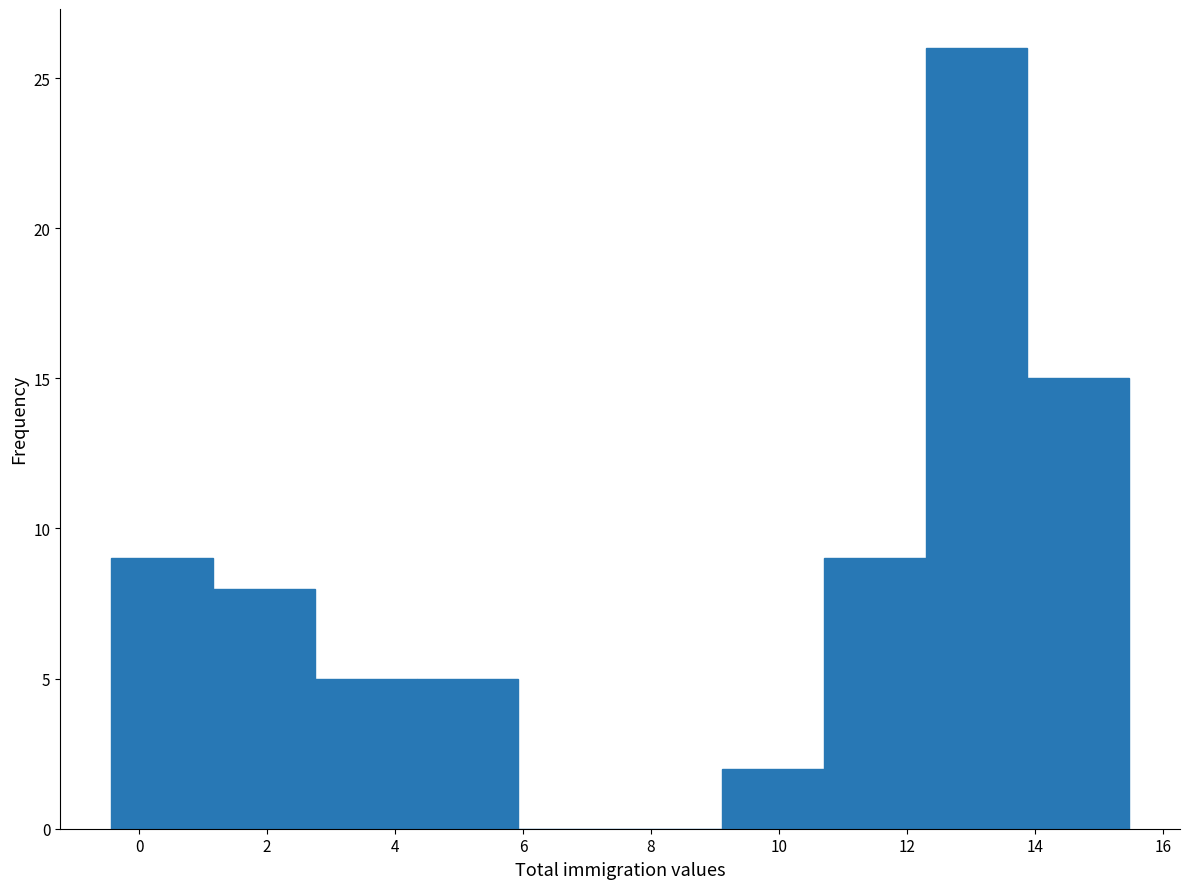

Reading left to right, transcribe this chart: for each bar, give the range it covers on the x-axis and its height. Neither the bar edges nor the heights are printed on the chart, so give them approximately, as read against the axes.

-0.4 to 1.2: 9
1.2 to 2.8: 8
2.8 to 4.4: 5
4.4 to 6.0: 5
6.0 to 7.6: 0
7.6 to 9.2: 0
9.2 to 10.6: 2
10.6 to 12.2: 9
12.2 to 13.8: 26
13.8 to 15.4: 15